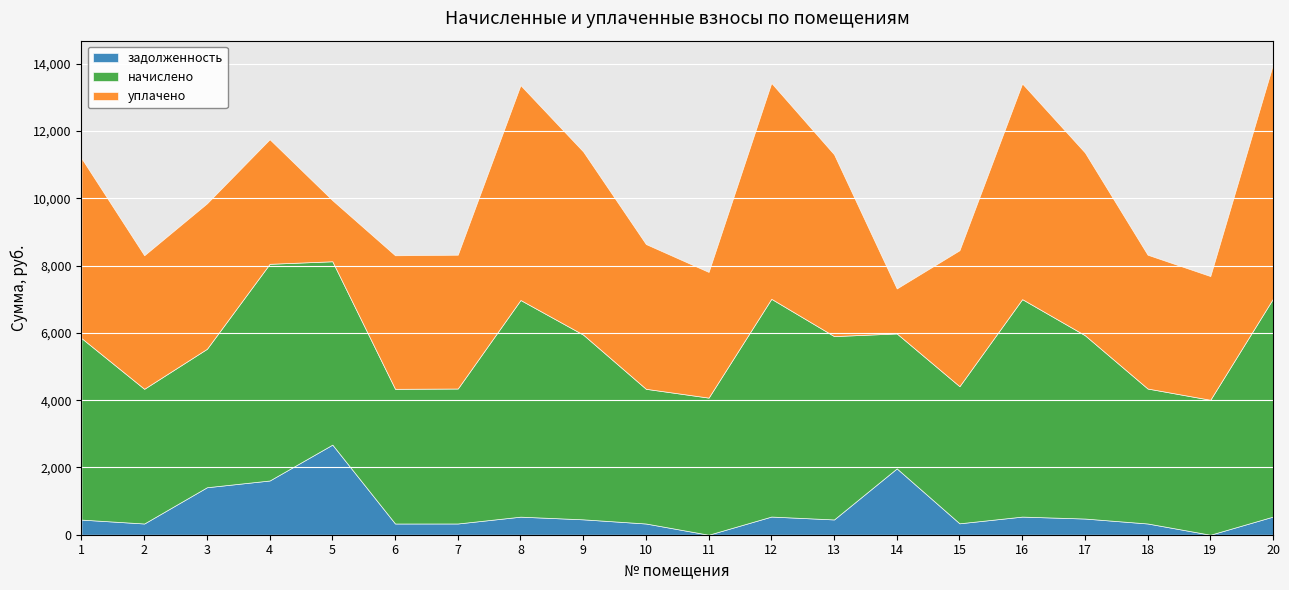

The начислено series shows 4012.0 at 14. True or false?

True